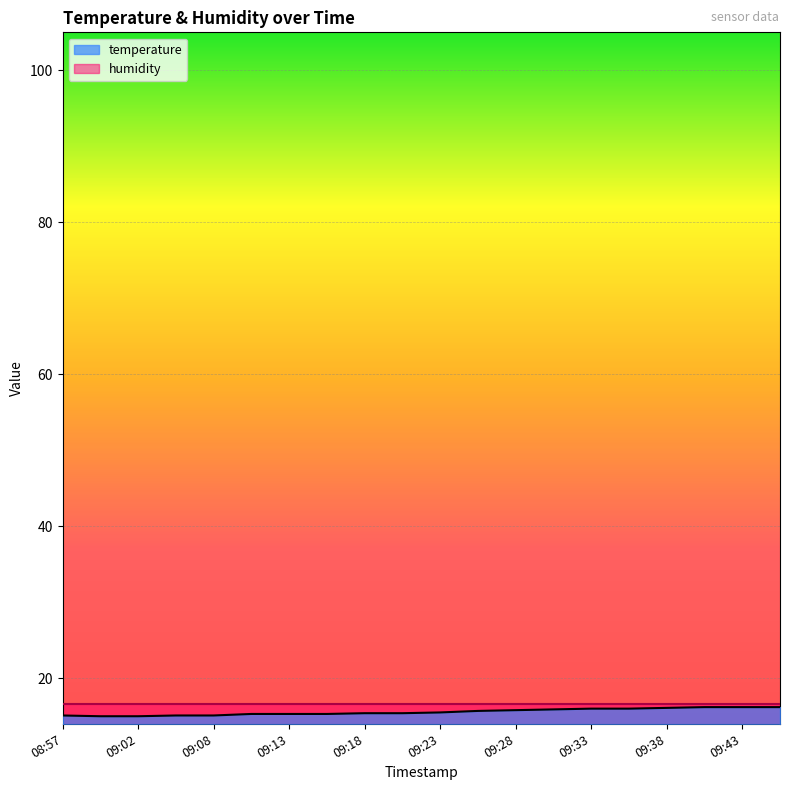

The value at 09:21 is 15.4. True or false?

True